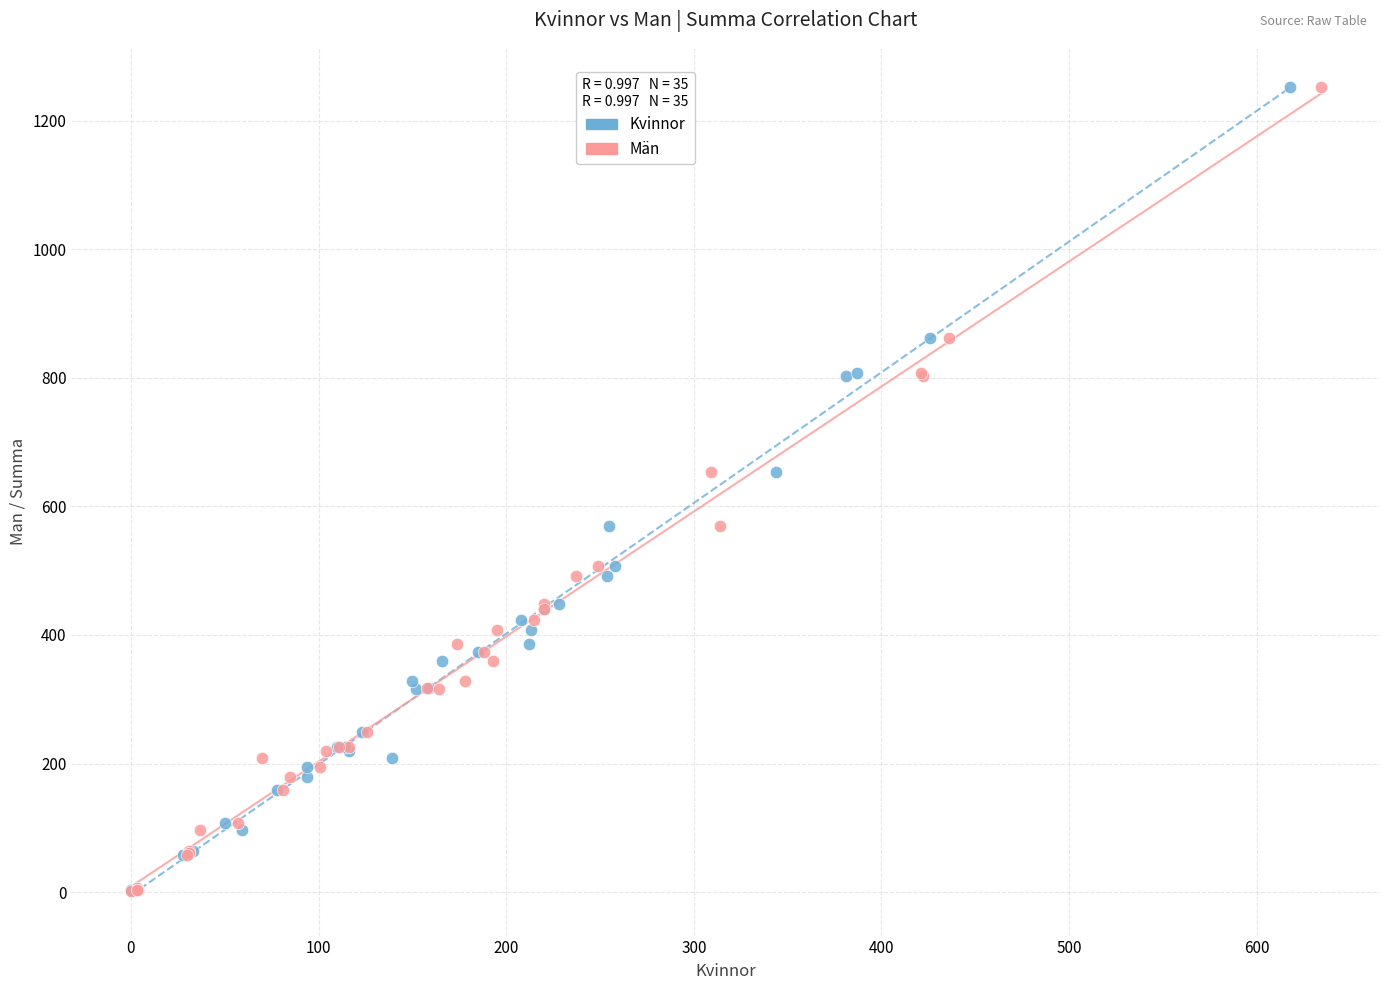

What are all the series names shown in the legend?

Kvinnor, Män